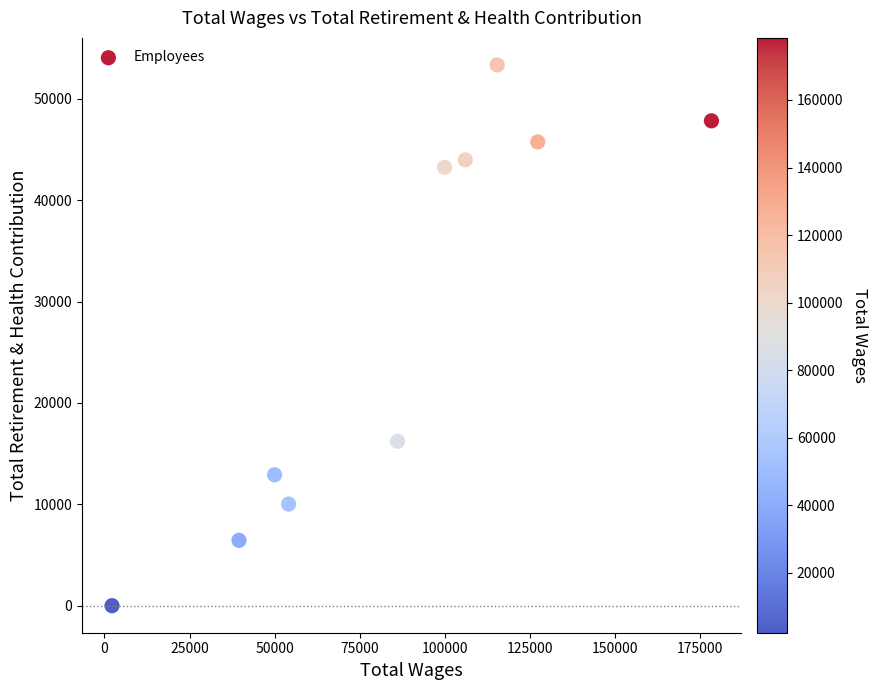

What Y value in the scatter plot is closest to 26675?

16218